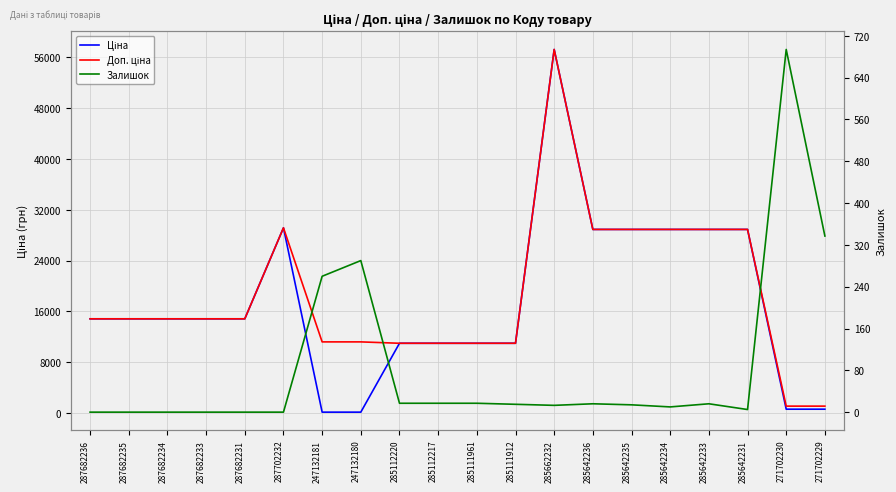

Reading left to right, list all the values displayed in this chart.

Ціна: 14817.6	14817.6	14817.6	14817.6	14817.6	29152.3	111.8	111.8	10964.4	10964.4	10964.4	10964.4	57258.0	28901.7	28901.7	28901.7	28901.7	28901.7	578.1	578.1
Доп. ціна: 14817.6	14817.6	14817.6	14817.6	14817.6	29152.3	11182.0	11182.0	10964.4	10964.4	10964.4	10964.4	57258.0	28901.7	28901.7	28901.7	28901.7	28901.7	1060.0	1060.0
Залишок: 0.0	0.0	0.0	0.0	0.0	0.0	260.0	290.0	17.0	17.0	17.0	15.0	13.0	16.0	14.0	10.0	16.0	5.0	694.0	337.0